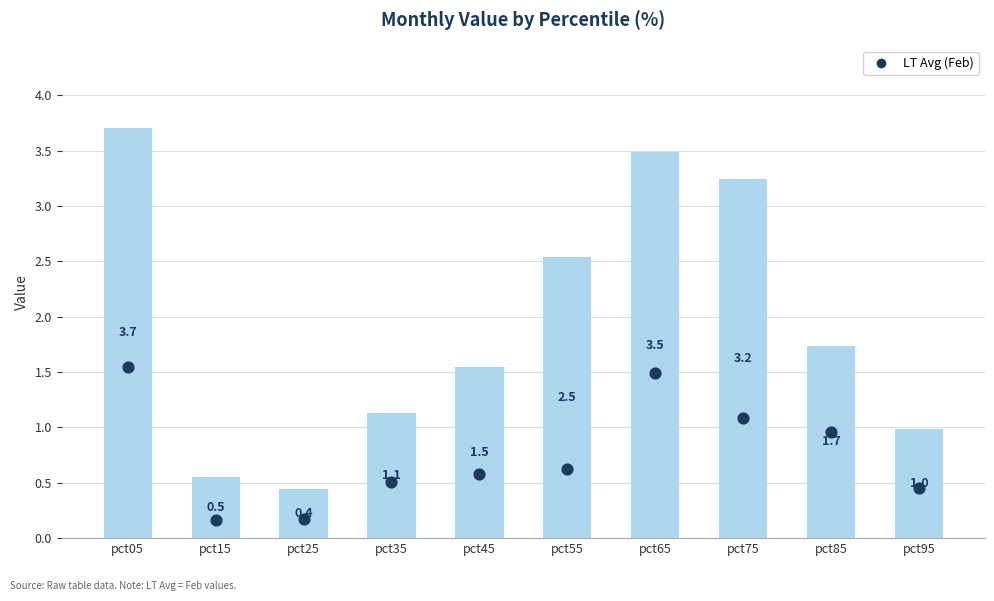

At which category is the sum across all series the highest?

pct05